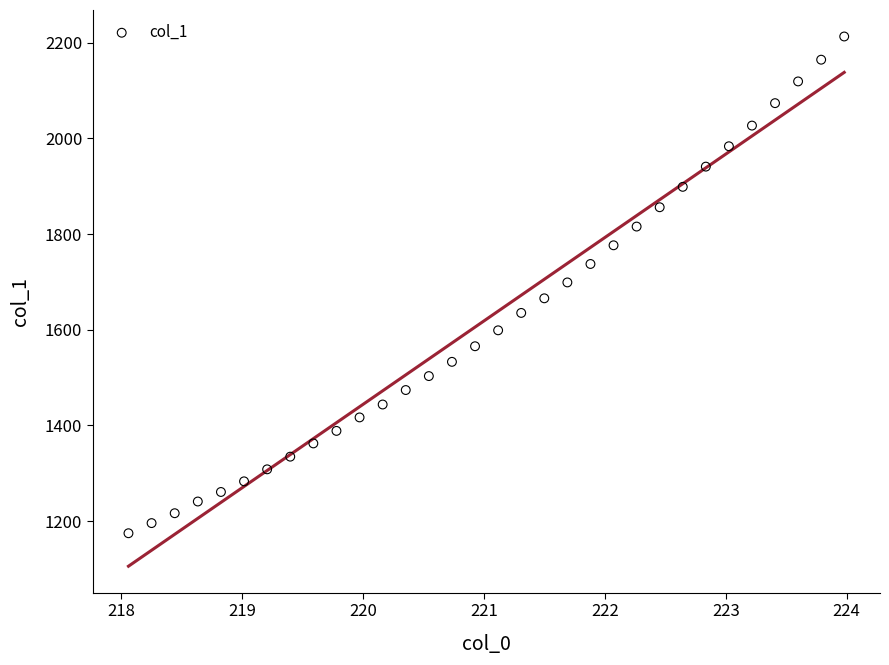

What is the range of Y values (max minus min)?

1038.2